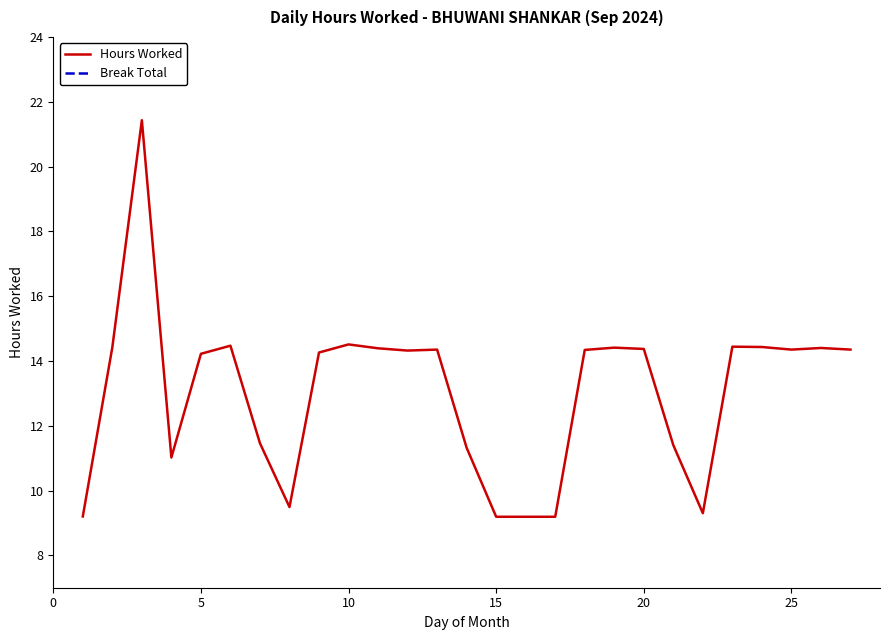

What is the highest value of the Hours Worked series?

21.4